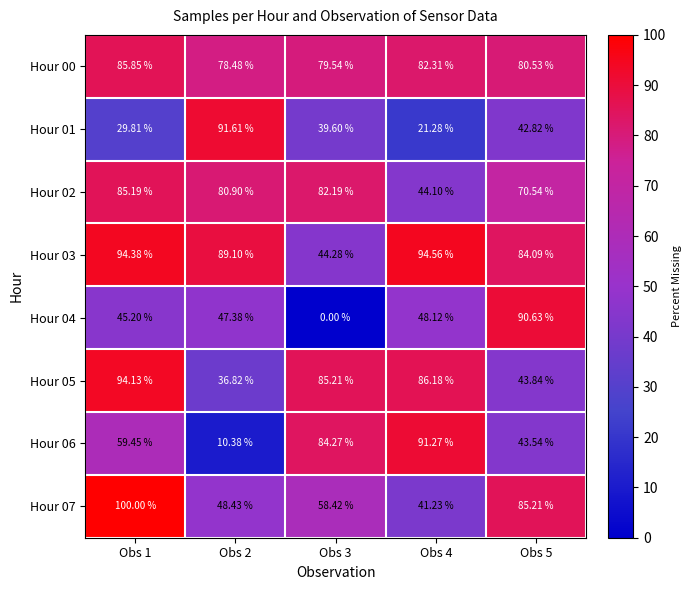

Is the value of Hour 04 at Obs 2 greater than the value of Hour 00 at Obs 3?

No